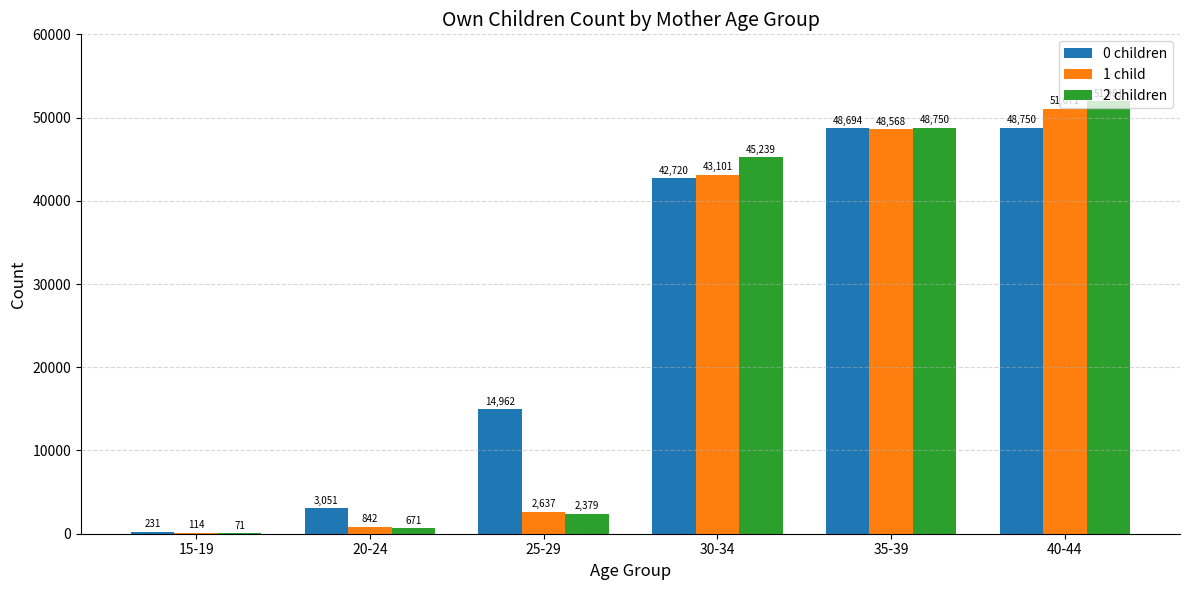

Is it true that 0 children equals 5105 at 20-24?

False